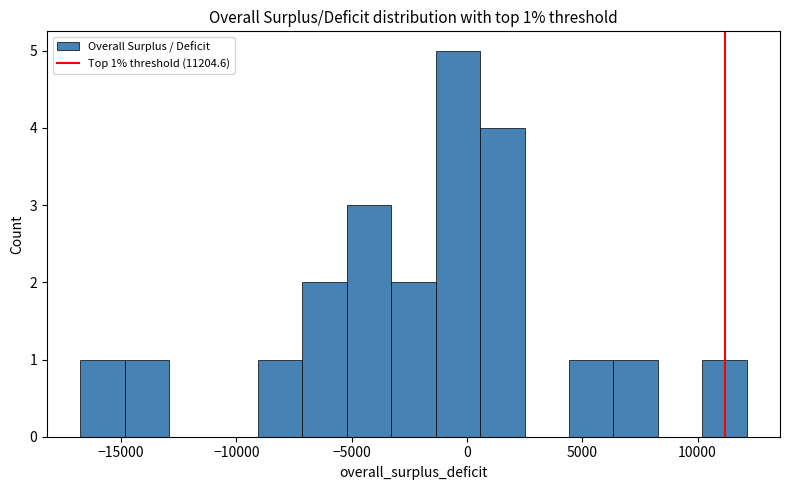

Around what value on the x-axis is the tallest bar? Give the approximate position of its centre, as read against the axis.

-500